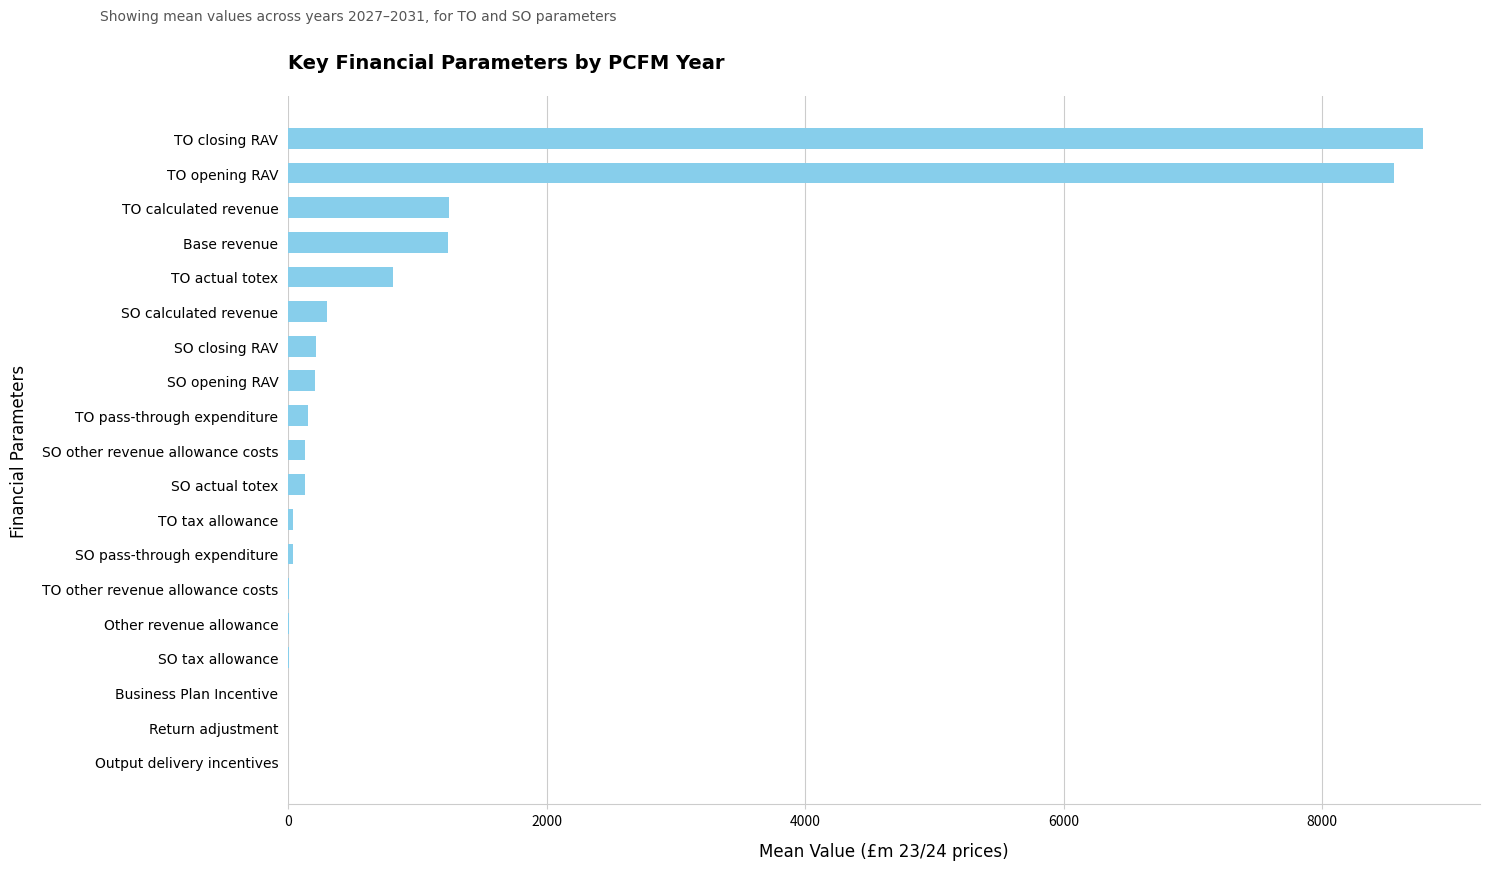

Approximately how many times larger is the value at TO opening RAV compared to TO actual totex?

10.6